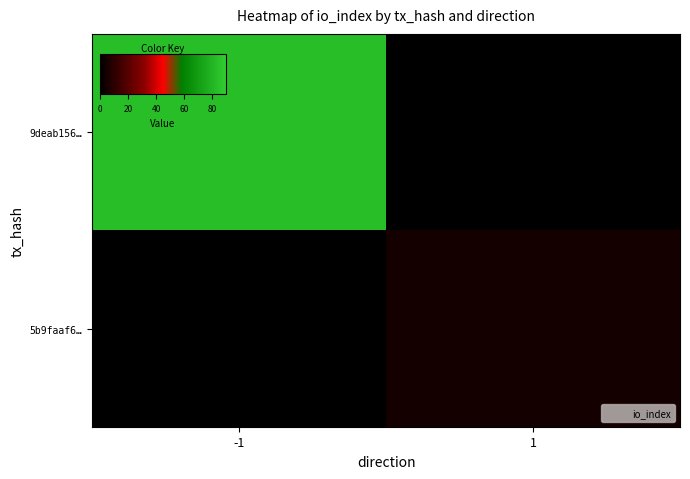

What is the total value across all series at 1?

5